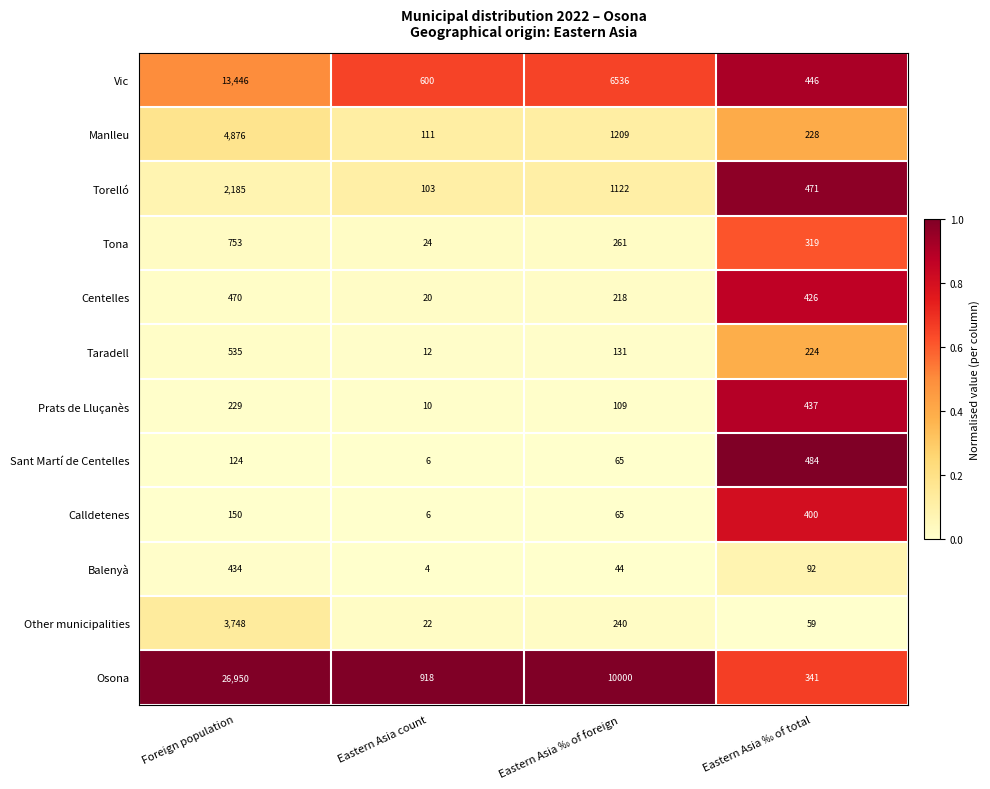

The value of Sant Martí de Centelles at Eastern Asia count is 6. True or false?

True